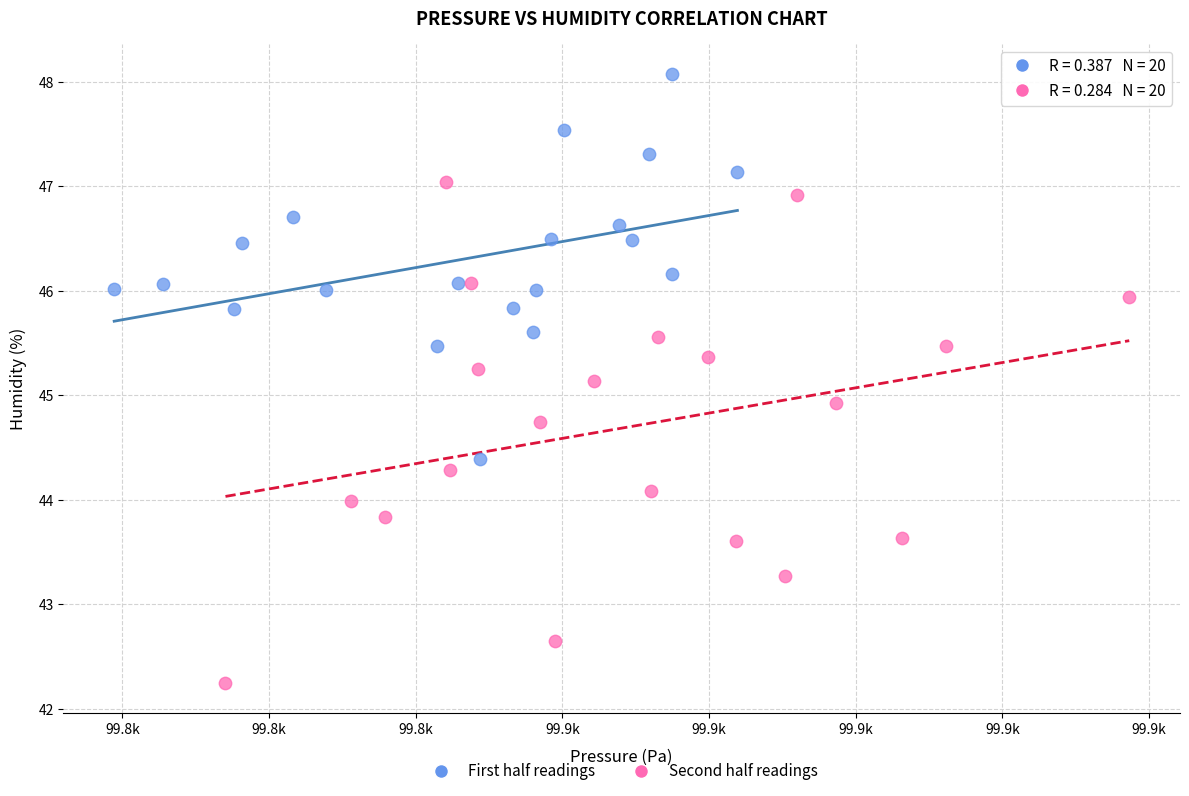

Which series reaches the maximum Y coordinate?

First half readings